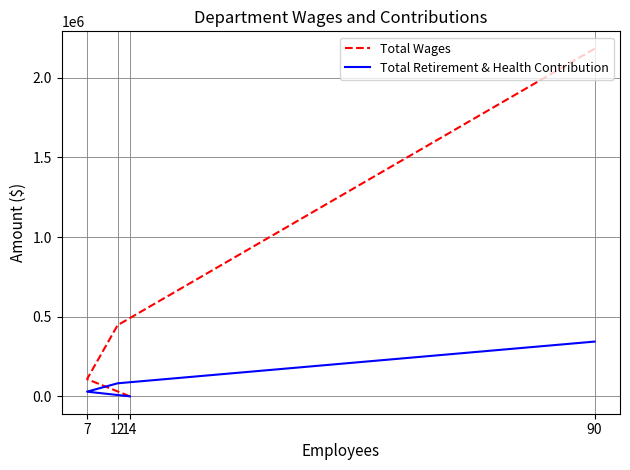

Is it true that Total Wages equals 2182253 at 90?

True